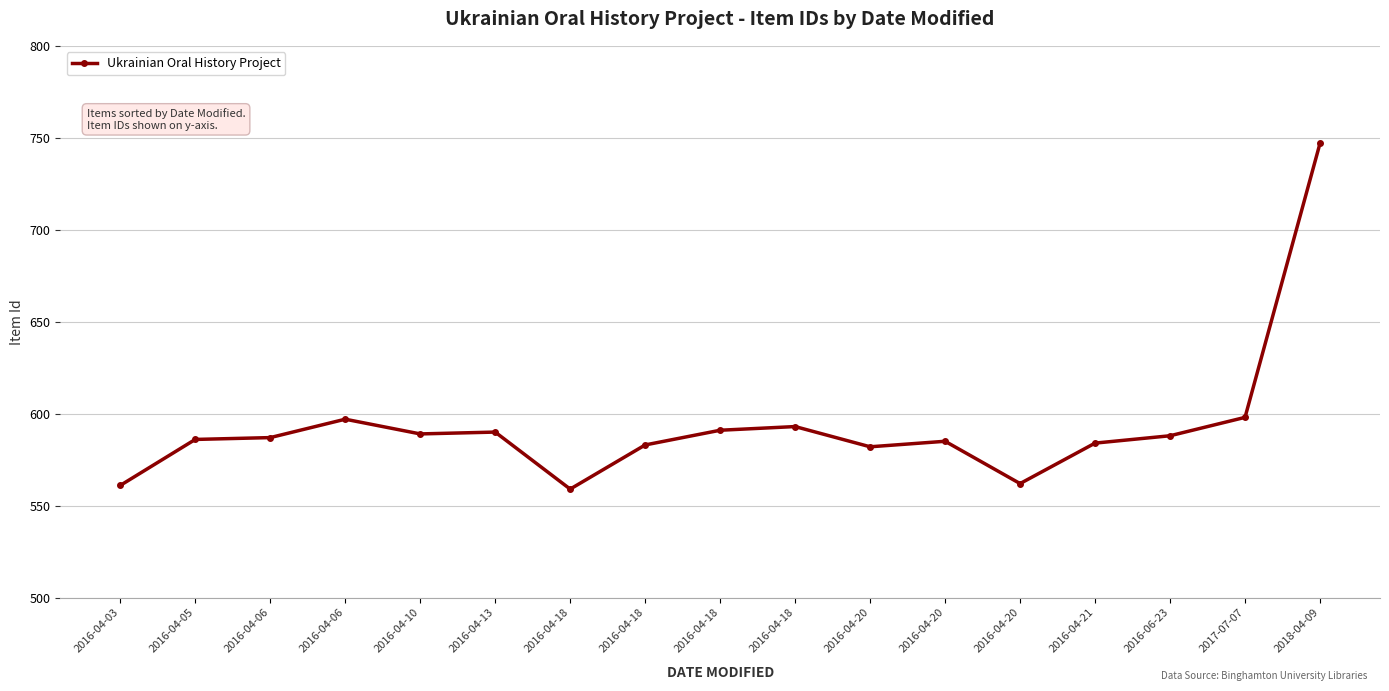

Approximately how many times larger is the value at 2016-04-18 compared to 2016-04-06?

1.0